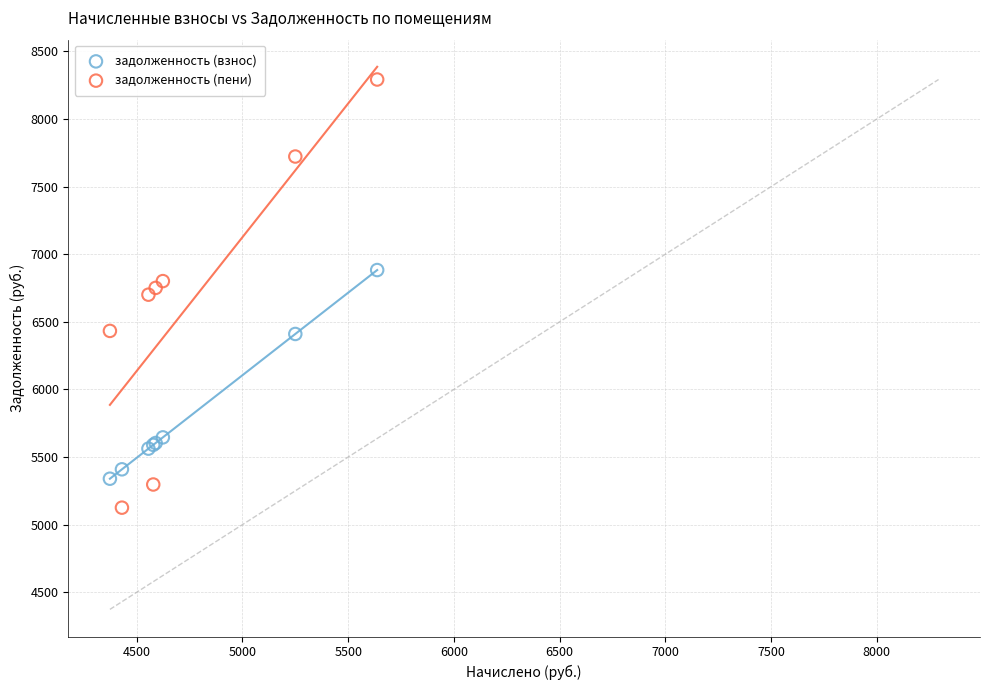

Which series has the widest spread of Y values?

задолженность (пени)